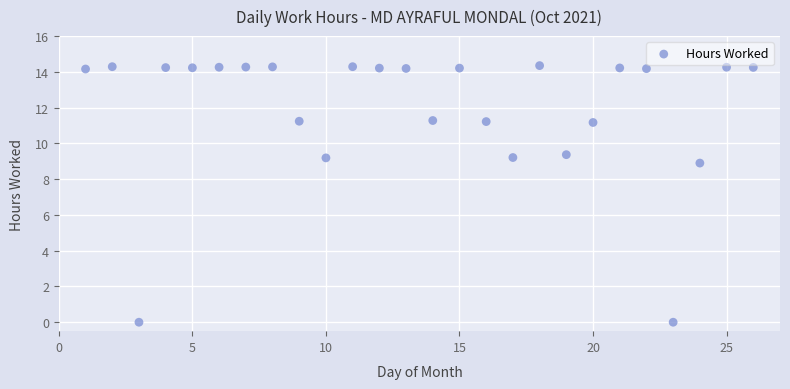

What Y value in the scatter plot is closest to 7?

8.9